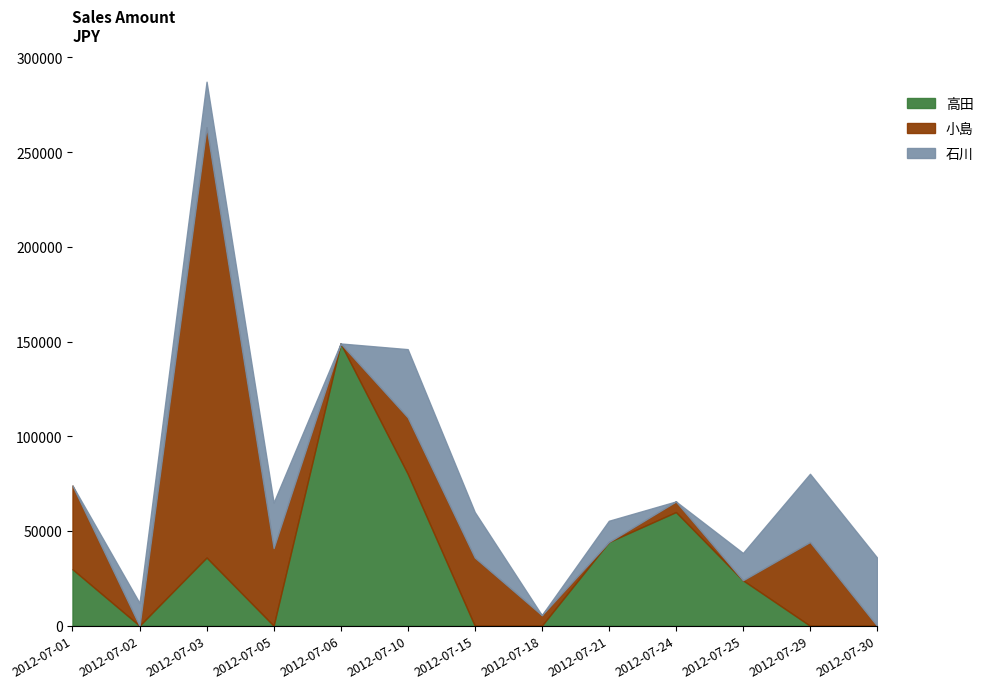

Which category has the lowest value in the 石川 series?

2012-07-01